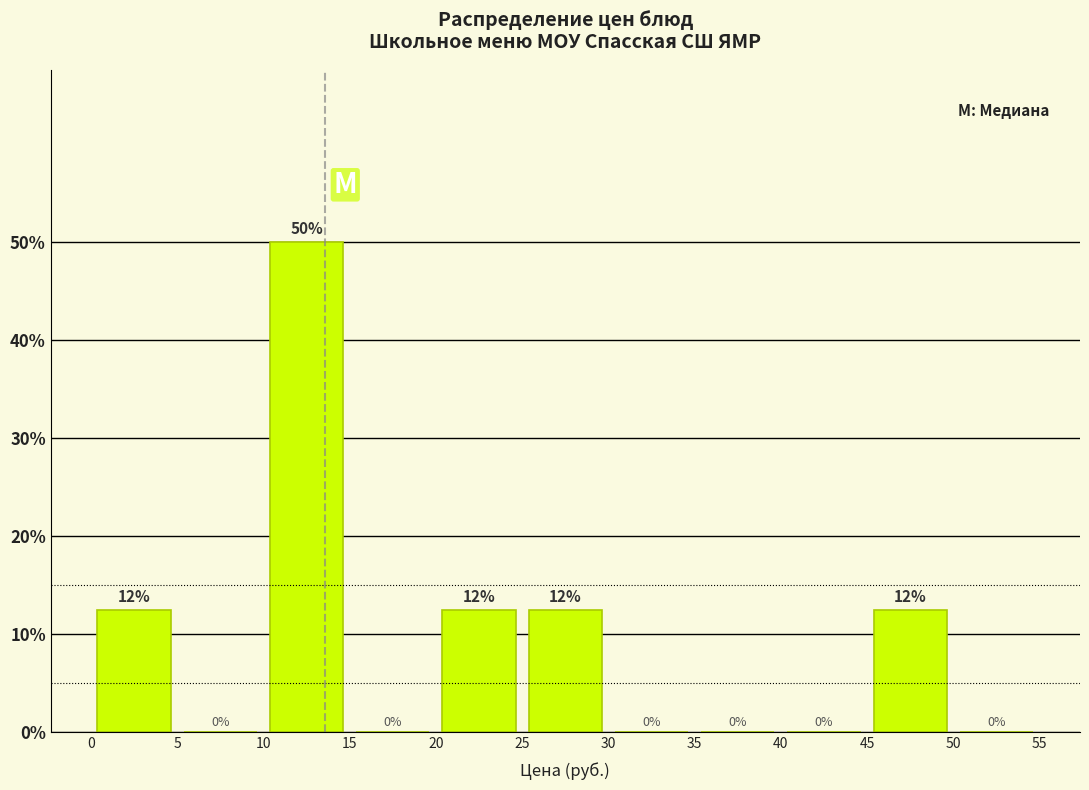

Over which range of the x-axis is the bar tallest?

10 to 15